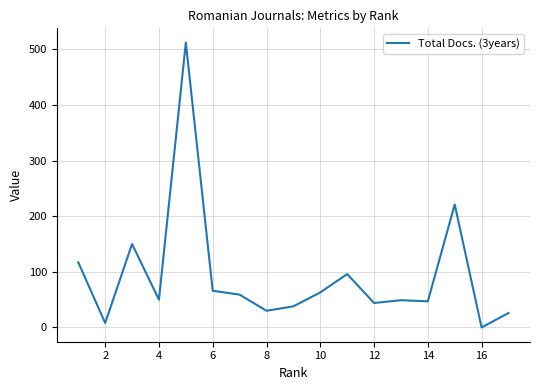

True or false: the data has more than 1 interior local peaks.

True